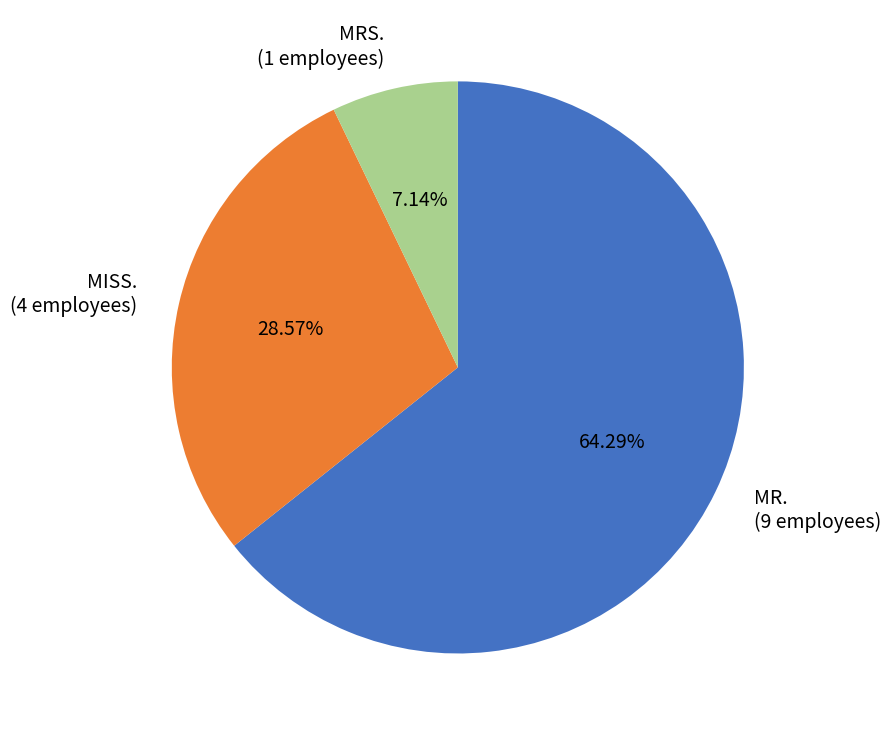

To the nearest percent, what is the difference between the largest and smallest slice percentages?

57%